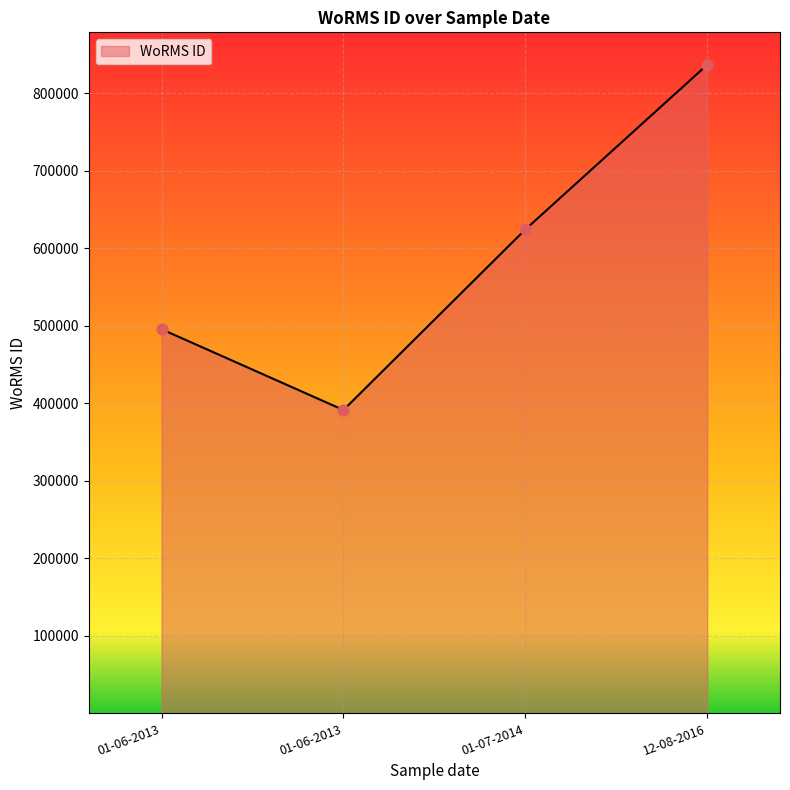

How many categories are shown in the chart?

4